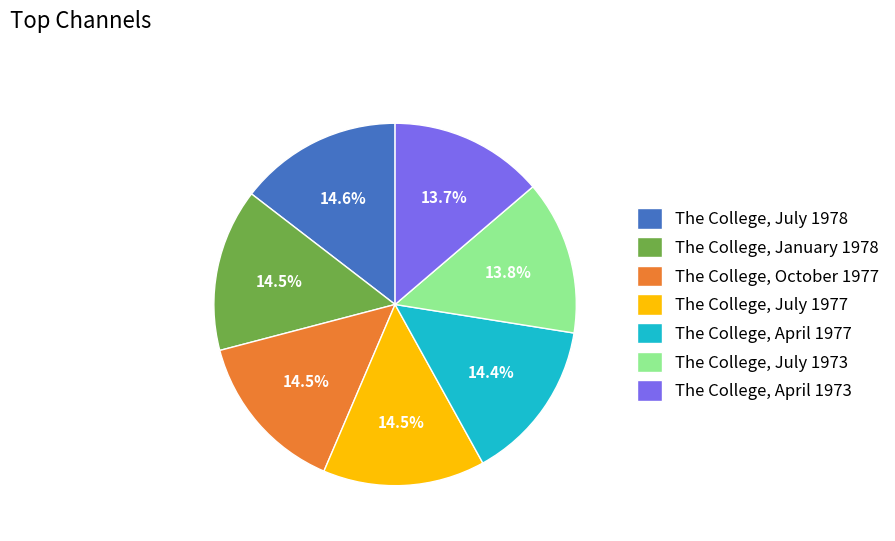

Combined, do The College, April 1973 and The College, April 1977 account for over 50%?

No